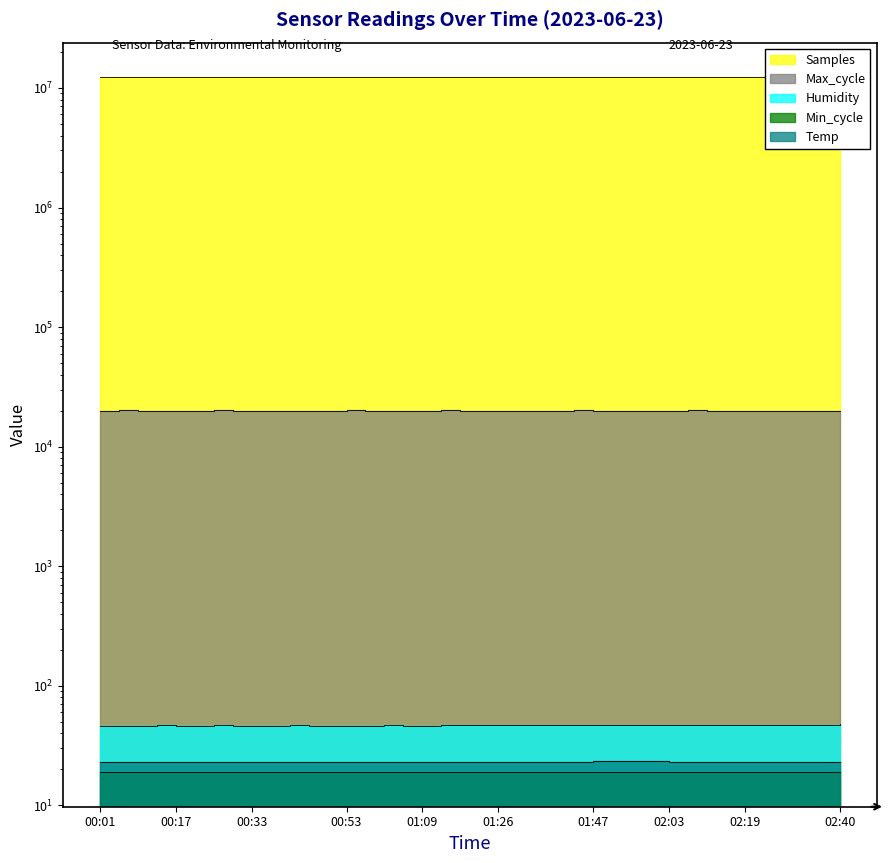

The Temp series shows 32.2 at 00:45. True or false?

False